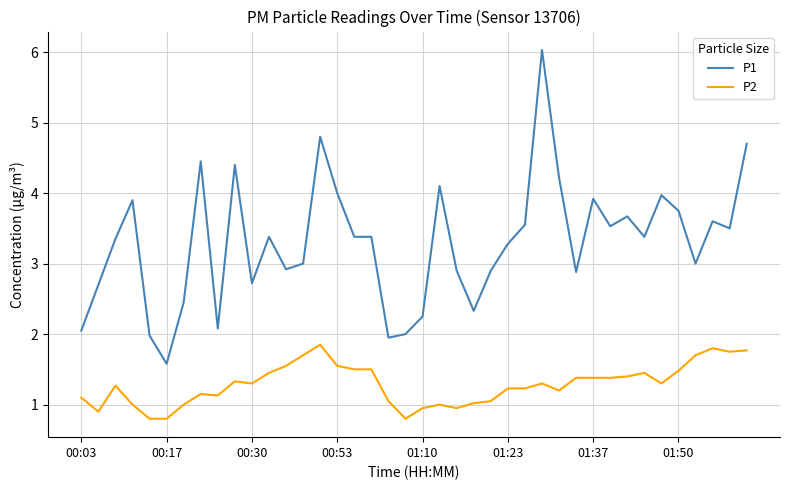

Which series has the largest total across all categories?

P1